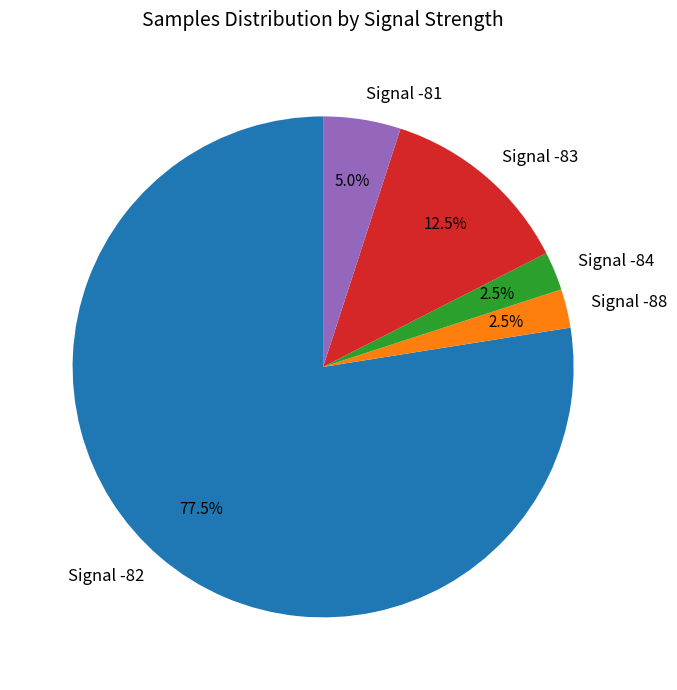

To the nearest percent, what is the average slice percentage?

20%